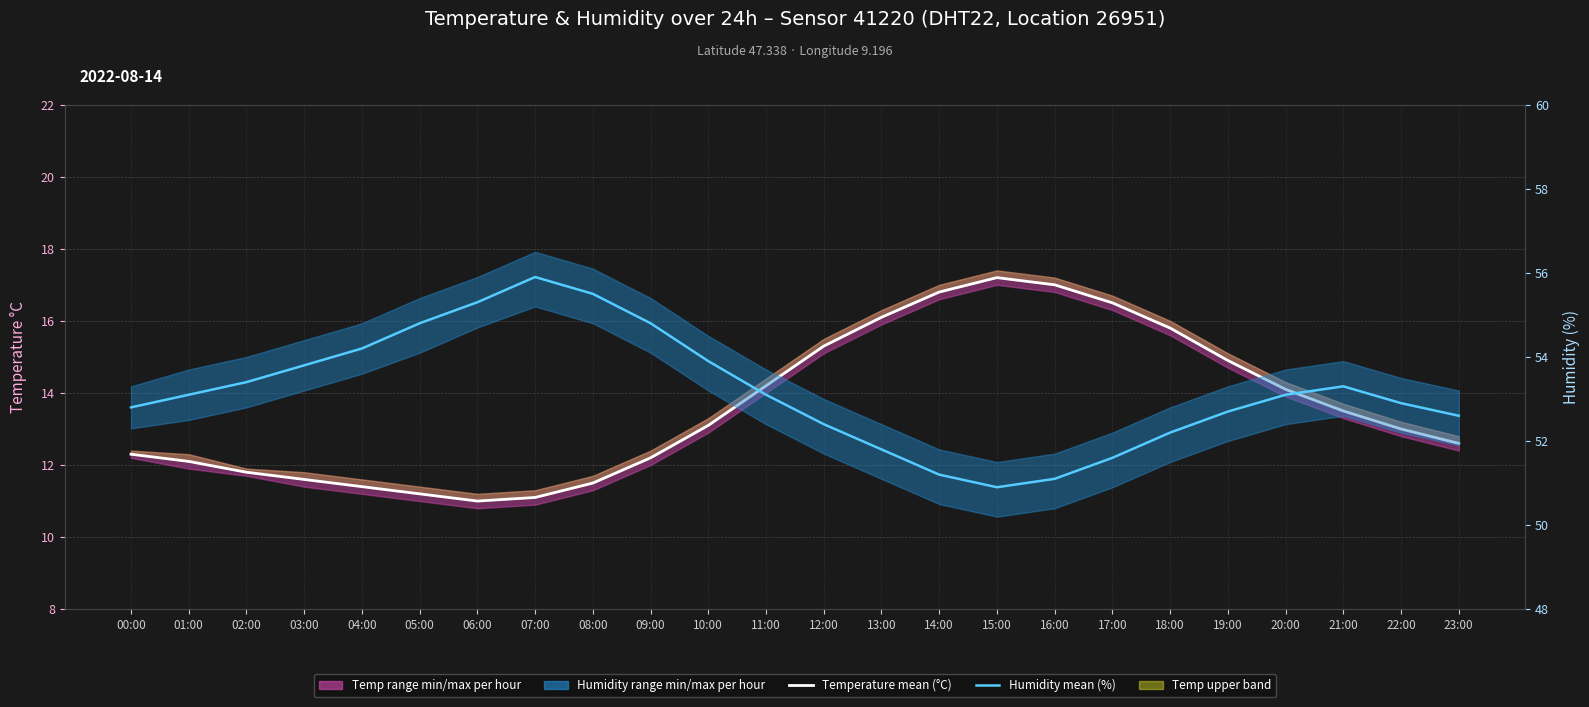

What is the smallest value displayed?

11.0